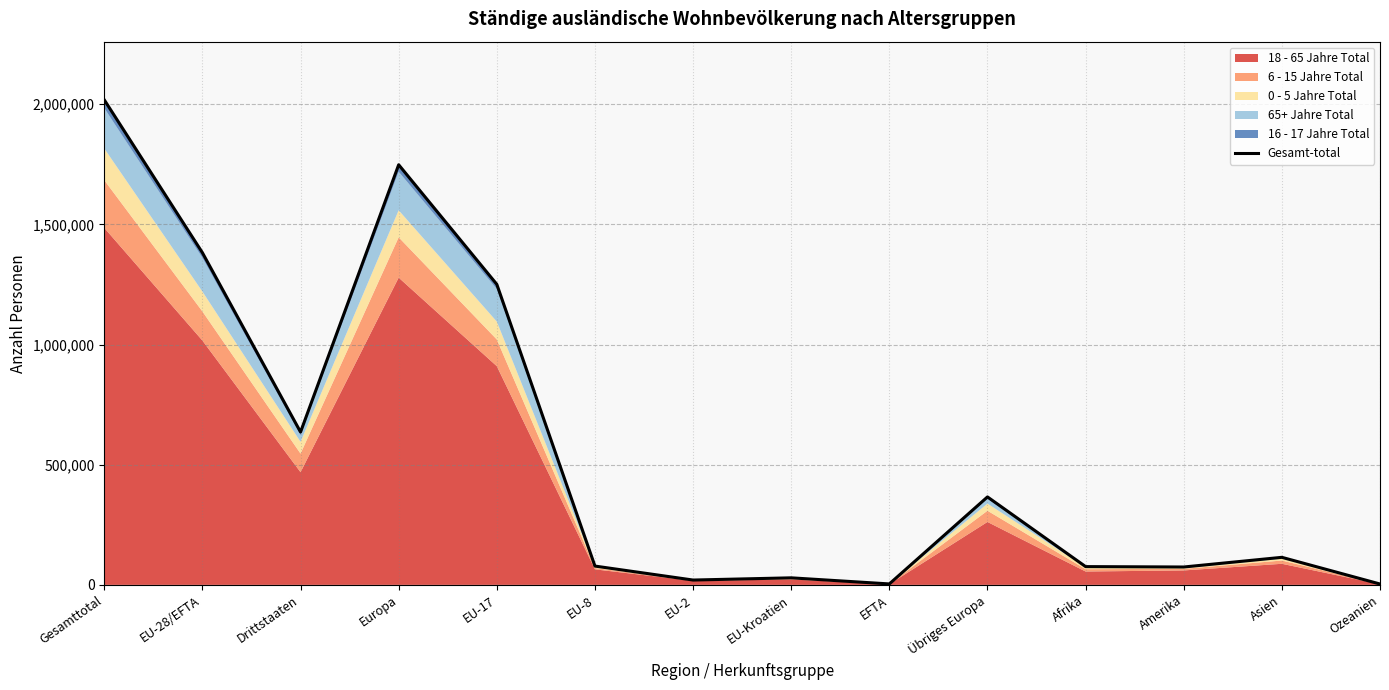

What is the label of the 3rd point from the right?

Amerika